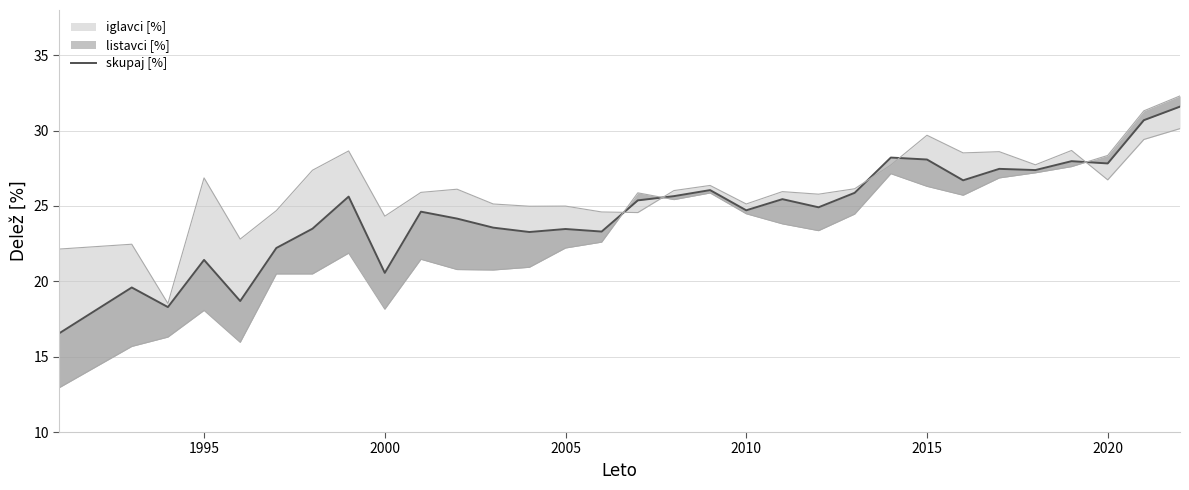

True or false: the data has more than 2 interior local peaks.

True